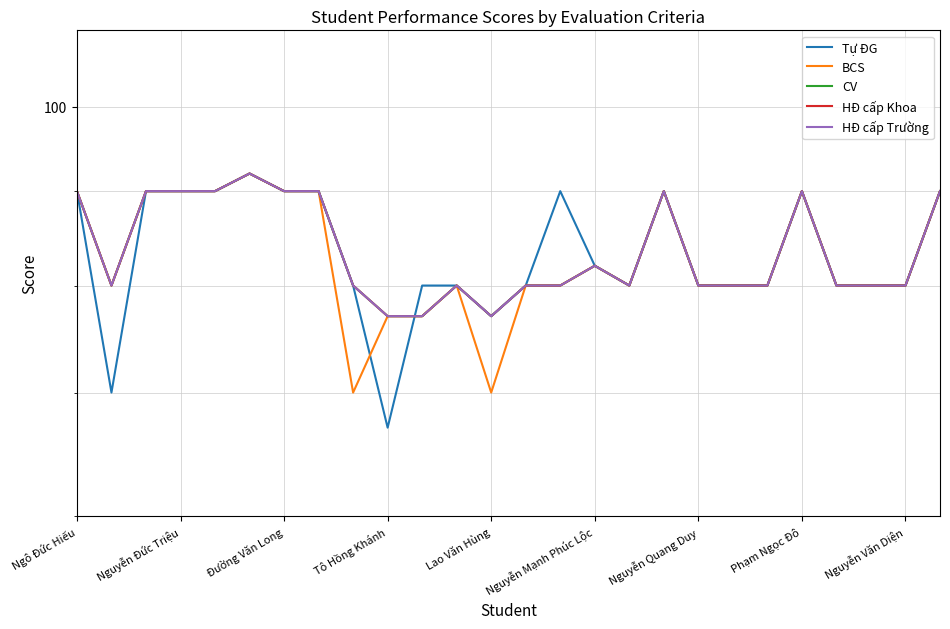

At 23, list the series in order from largest to smallest.

Tự ĐG, BCS, CV, HĐ cấp Khoa, HĐ cấp Trường